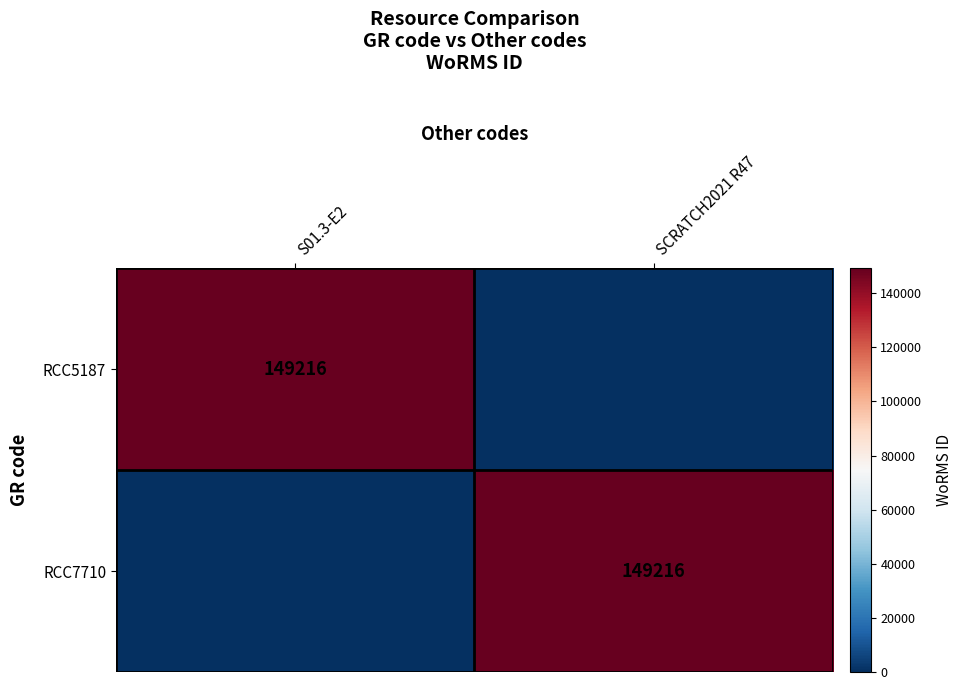

The value of RCC5187 at S01.3-E2 is 83102. True or false?

False